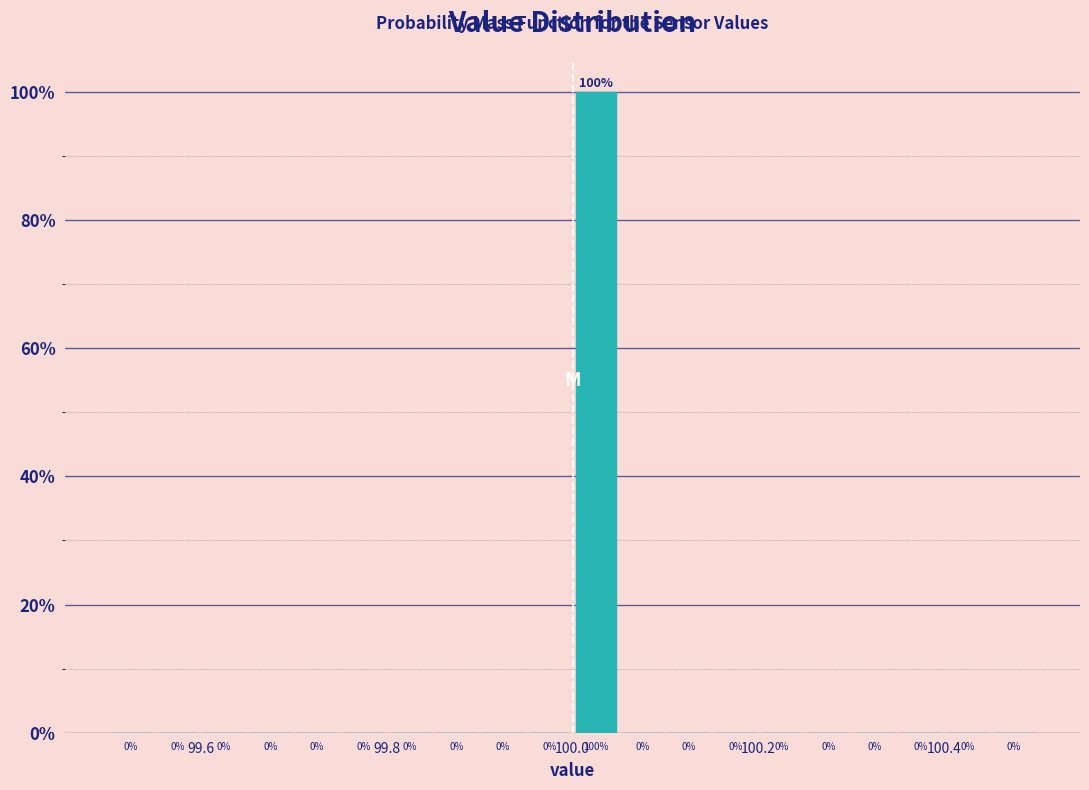

Read against the x-axis, roughly where is the centre of the tallest bar?

100.02